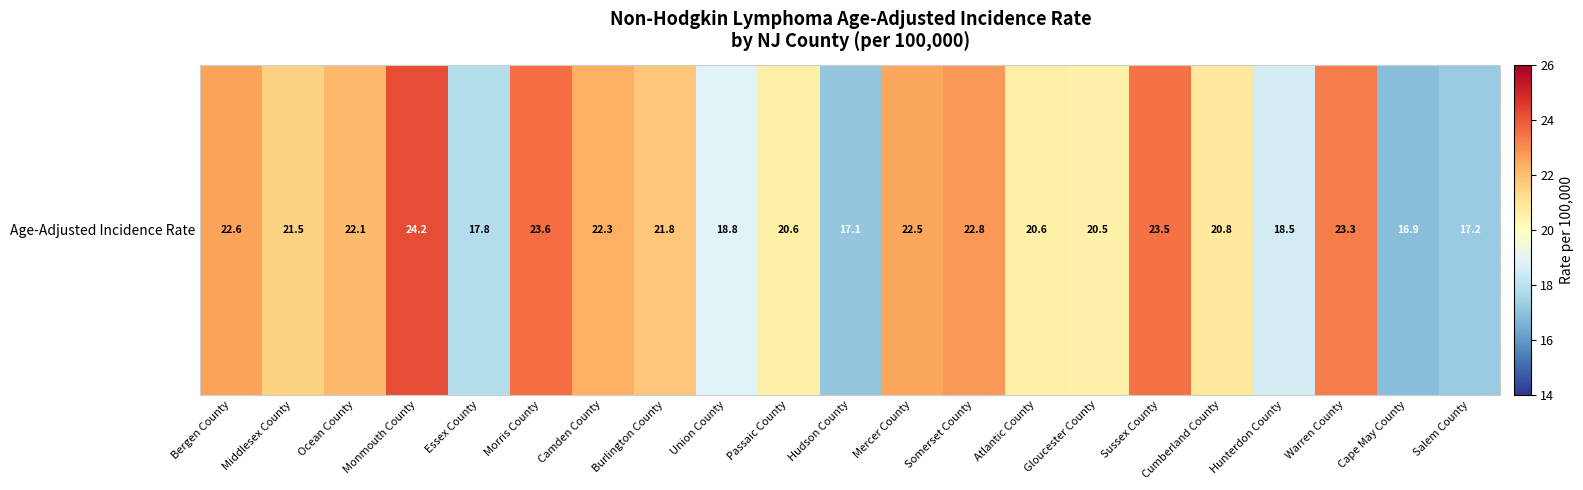

List the labels in order of value, largest first.

Monmouth County, Morris County, Sussex County, Warren County, Somerset County, Bergen County, Mercer County, Camden County, Ocean County, Burlington County, Middlesex County, Cumberland County, Passaic County, Atlantic County, Gloucester County, Union County, Hunterdon County, Essex County, Salem County, Hudson County, Cape May County